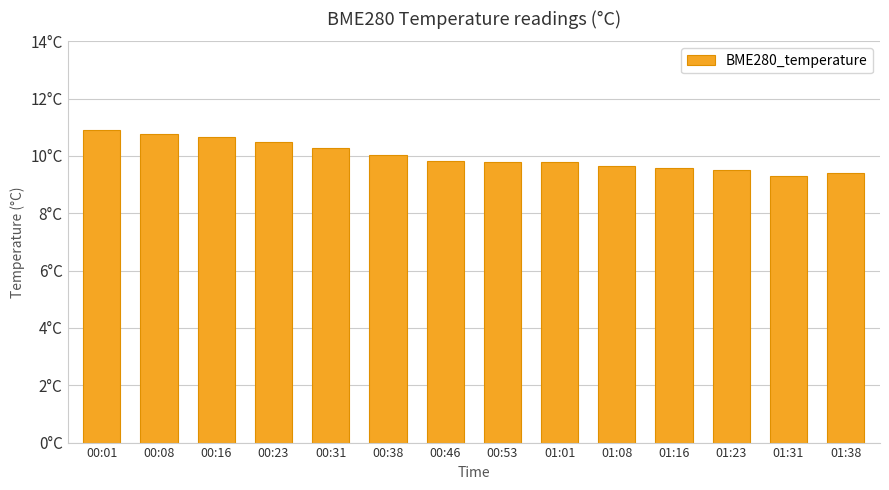

Which has a higher value, 00:46 or 00:16?

00:16